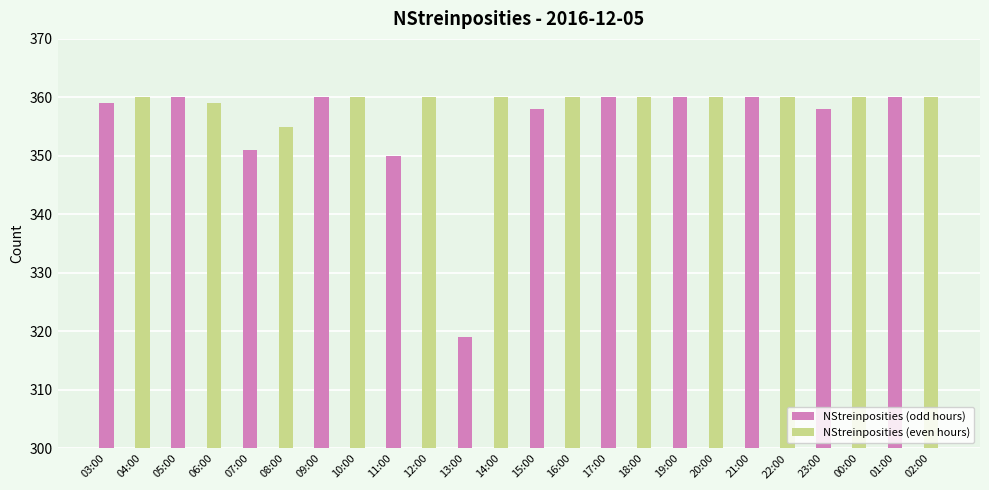

Which has a higher value, 16:00 or 03:00?

16:00